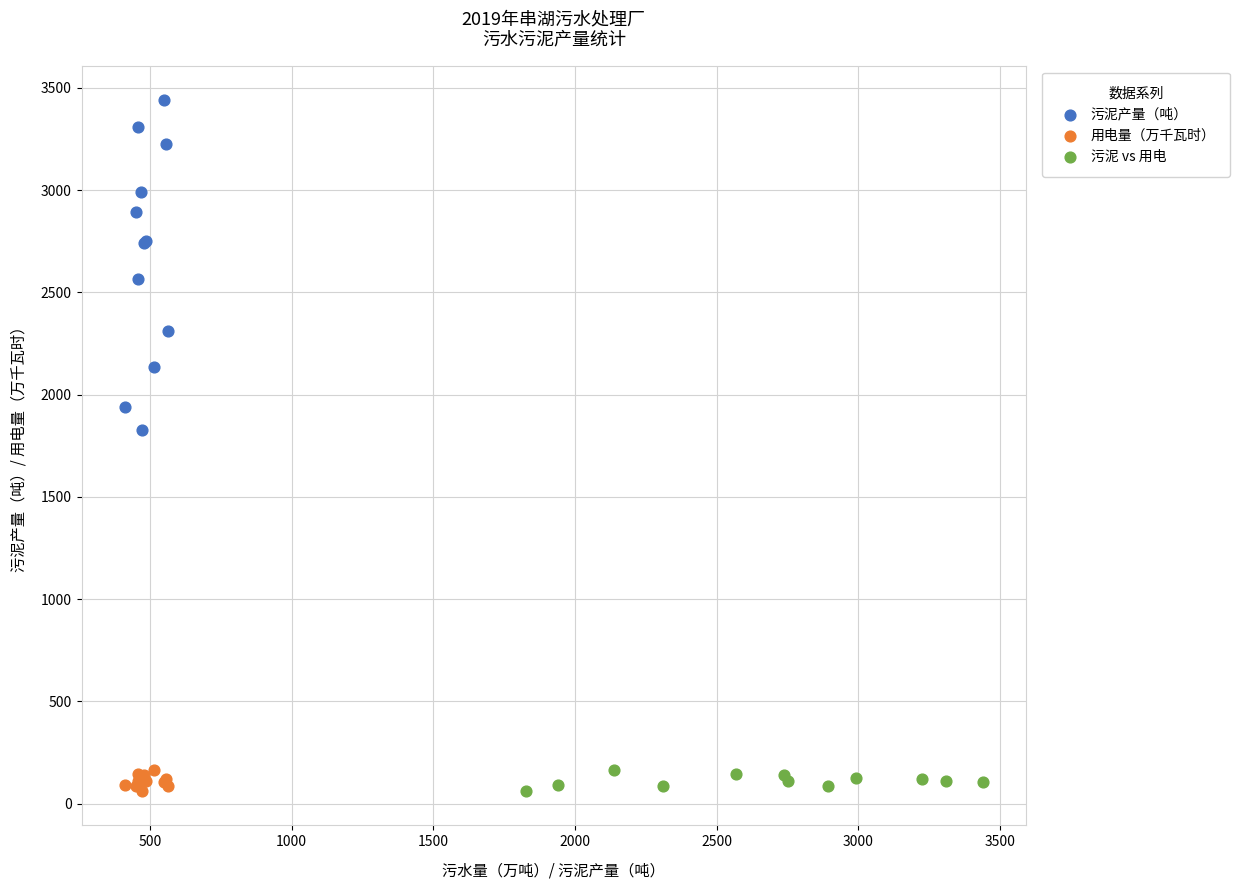

Which series reaches the maximum Y coordinate?

污泥产量（吨）